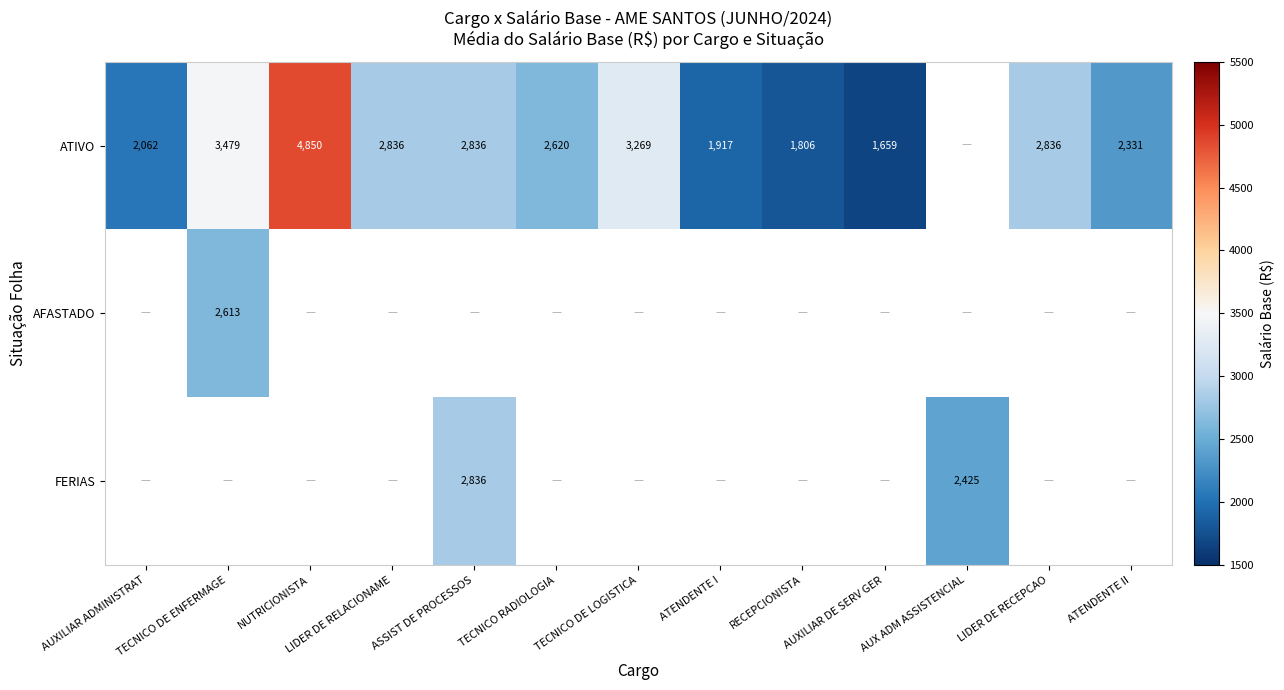

Is it true that ATIVO equals 2620.0 at TECNICO RADIOLOGIA?

True